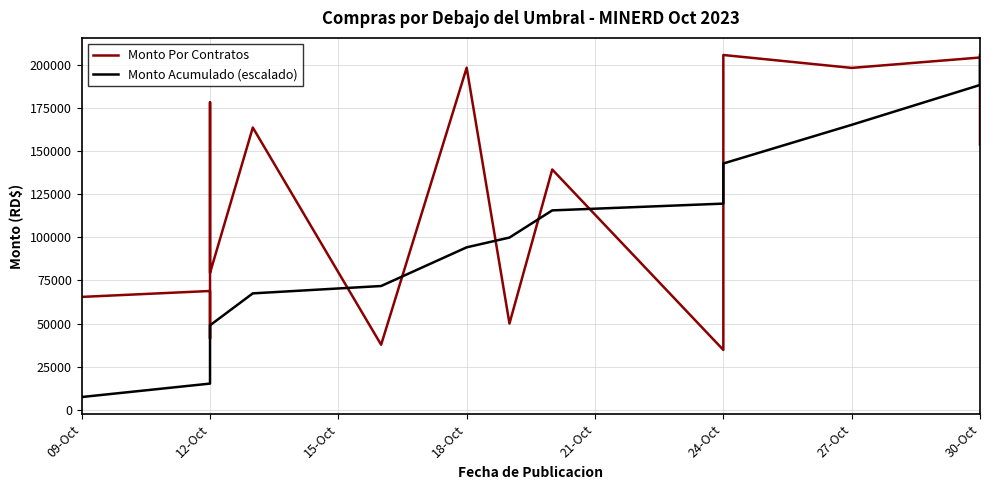

Reading left to right, list all the values displayed in this chart.

Monto Por Contratos: 65419.2	68850.0	41248.8	178192.0	79296.0	163560.0	37701.0	198240.0	50000.0	139240.0	34692.0	205603.2	198120.9	204140.0	153703.2
Monto Acumulado (escalado): 7398.4	15184.9	19849.8	40002.0	48969.8	67467.2	71731.0	94150.4	99805.1	115552.1	119475.5	142727.7	165133.8	188220.5	205603.2